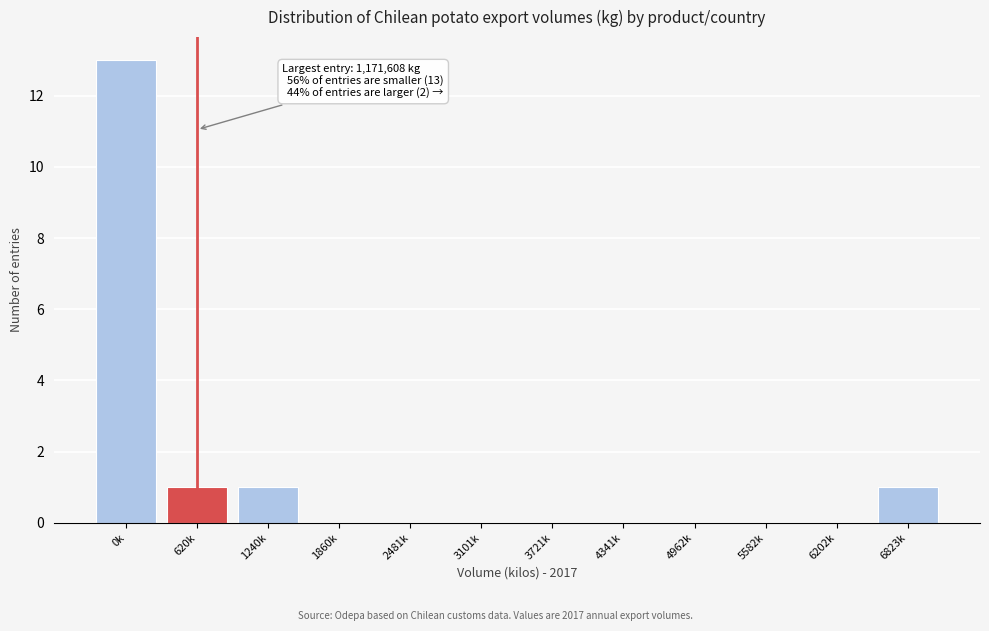

Reading right to left, what are all the values shown in this chart?

6823k=1	6202k=0	5582k=0	4962k=0	4341k=0	3721k=0	3101k=0	2481k=0	1860k=0	1240k=1	620k=1	0k=13